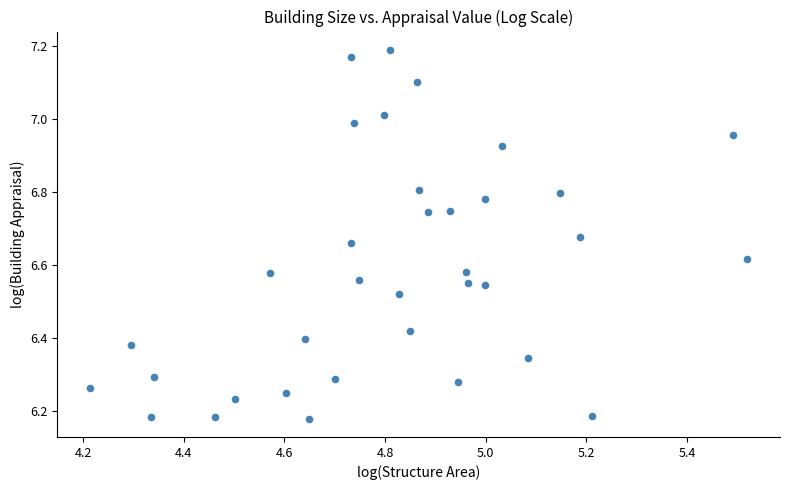

What is the range of X values (max minus min)?

1.3